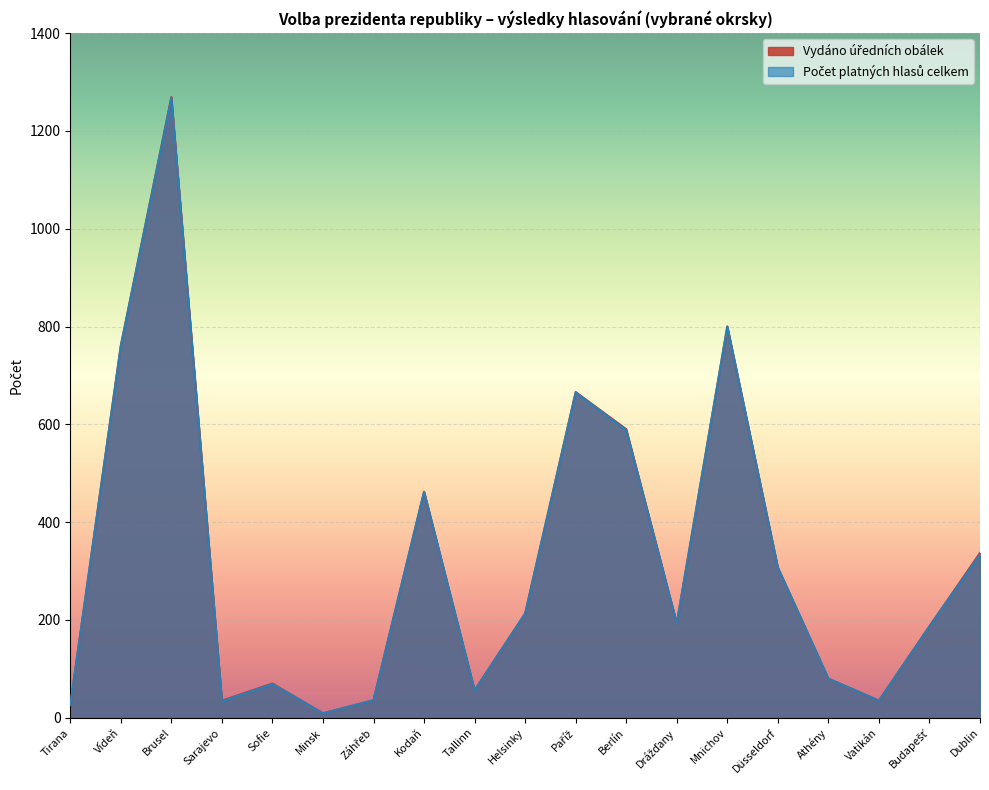

What is the highest value of the Vydáno úředních obálek series?

1269